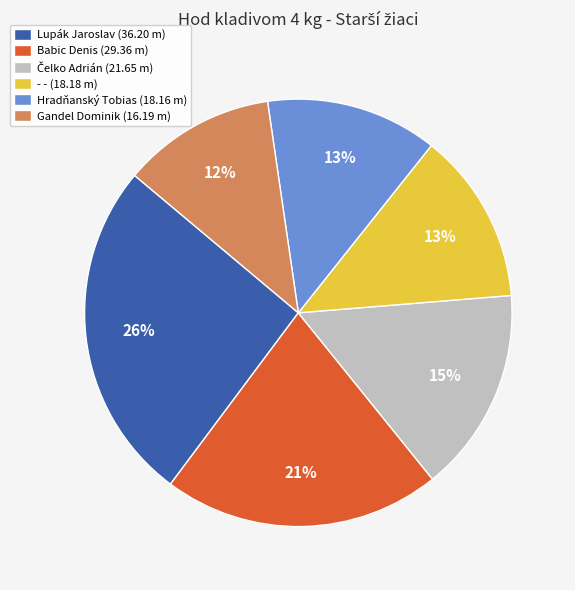

What is the ratio of the value at Hradňanský Tobias (18.16 m) to the value at - - (18.18 m)?

1.0